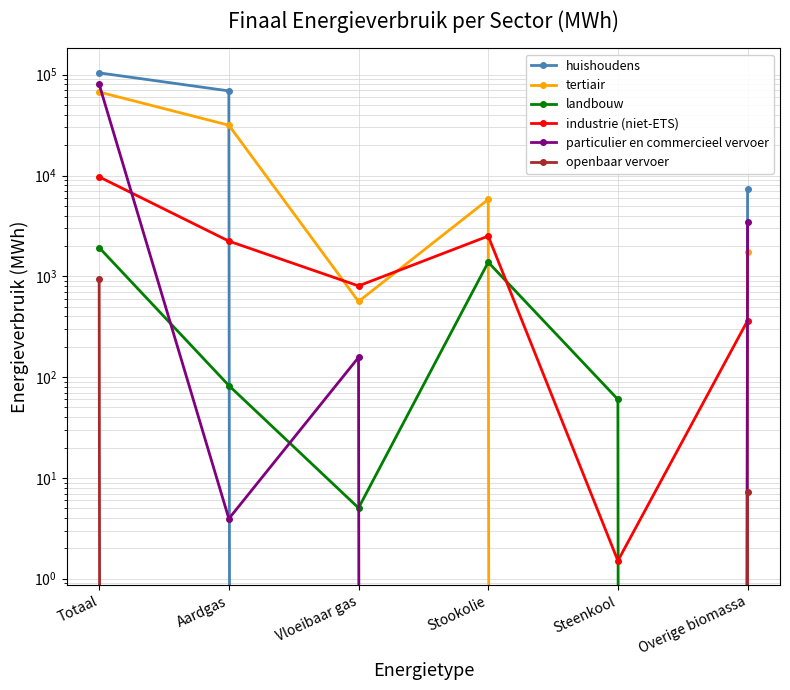

List the series in order of their peak value, lowest first.

openbaar vervoer, landbouw, industrie (niet-ETS), tertiair, particulier en commercieel vervoer, huishoudens